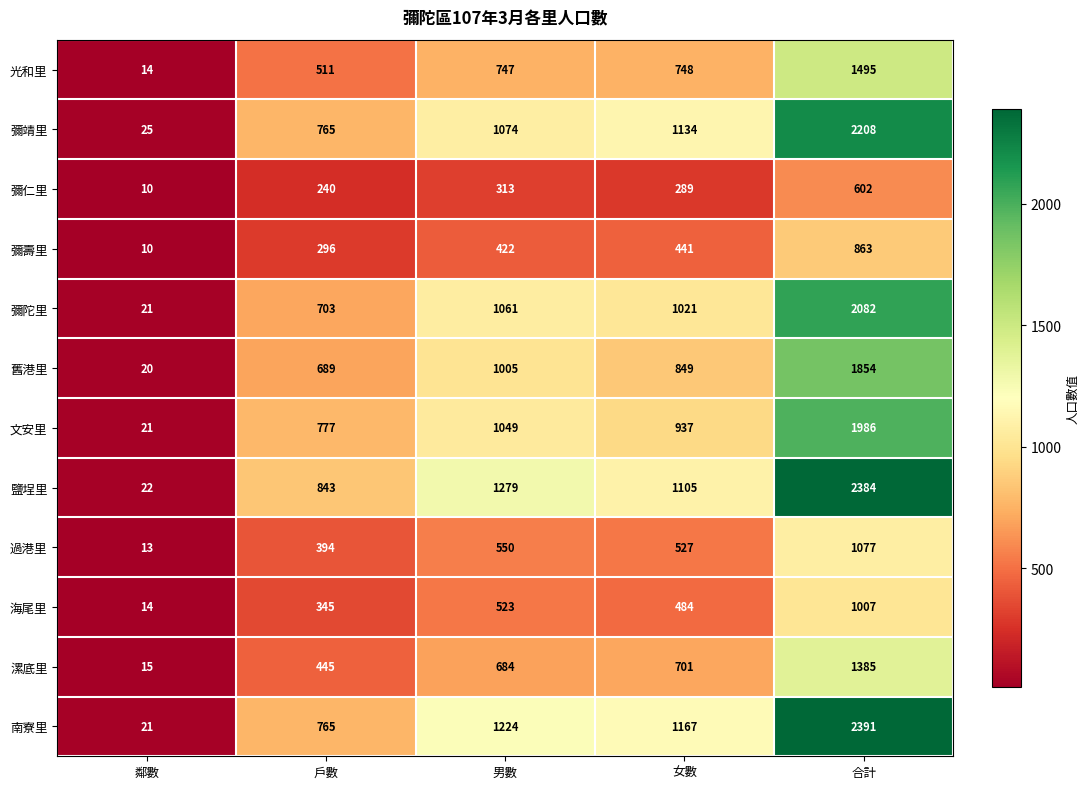

Rank the categories by 鹽埕里 value from lowest to highest.

鄰數, 戶數, 女數, 男數, 合計